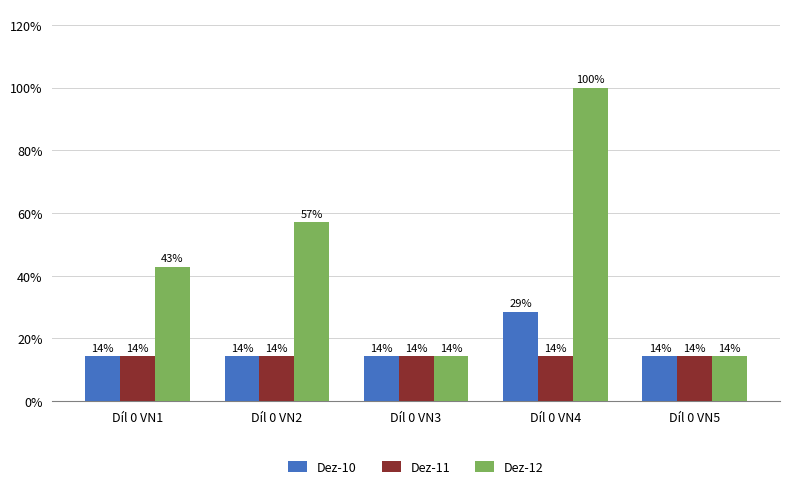

Are the bars grouped side by side (vs. stacked)?

Yes